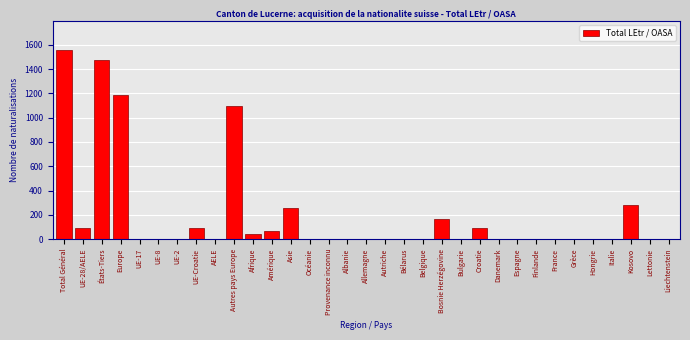

At which label is the value closest to 780?

Autres pays Europe